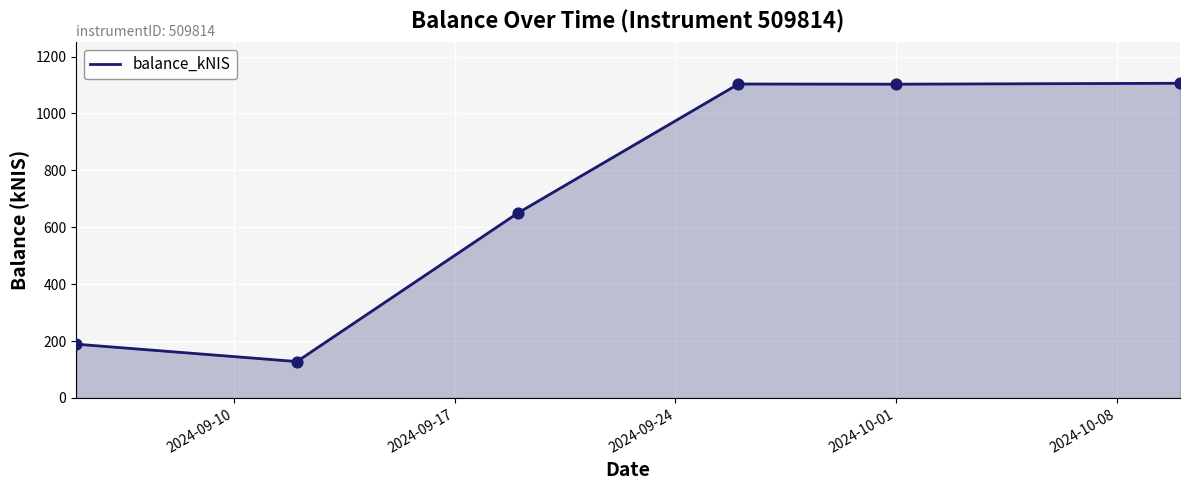

True or false: there are more than 1 points higher than both neighbors.

False